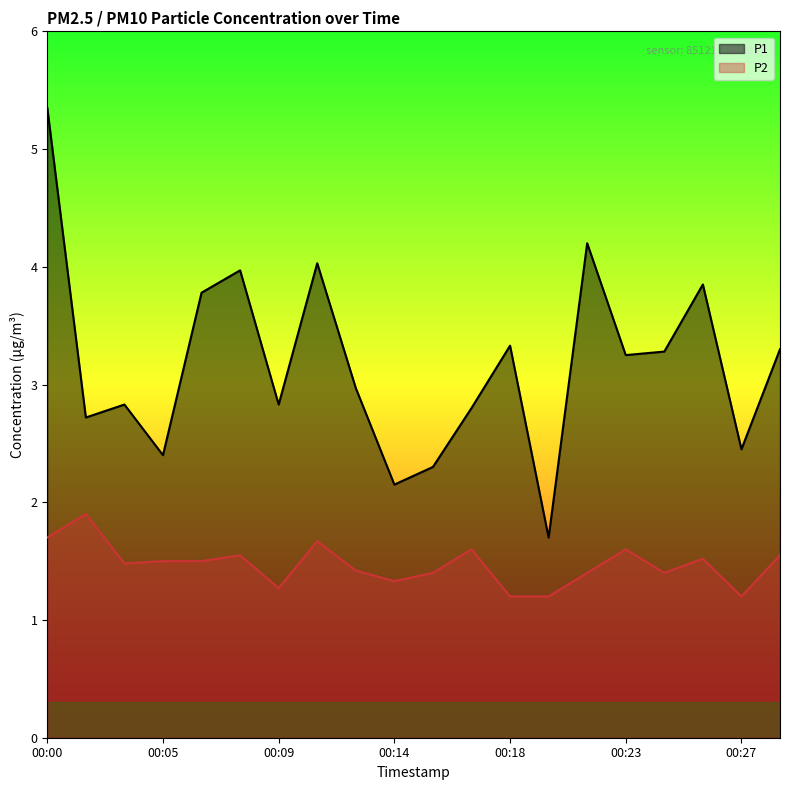

At which category does P1 reach its first local peak?

00:03